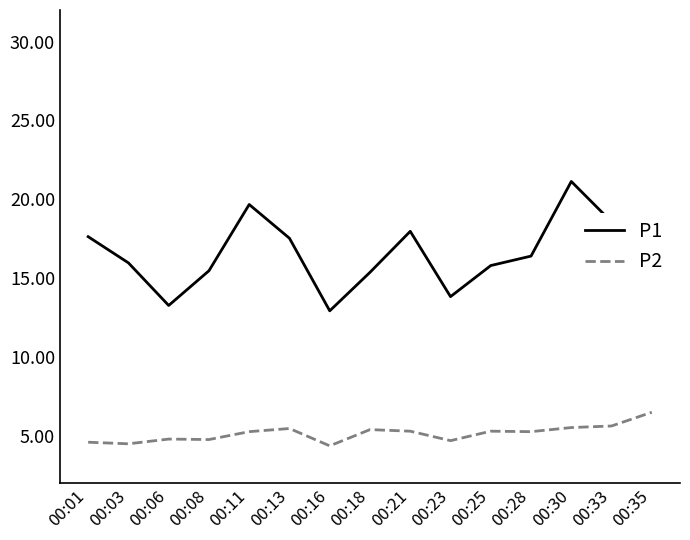

Rank the series by their maximum value, from highest to lowest.

P1, P2